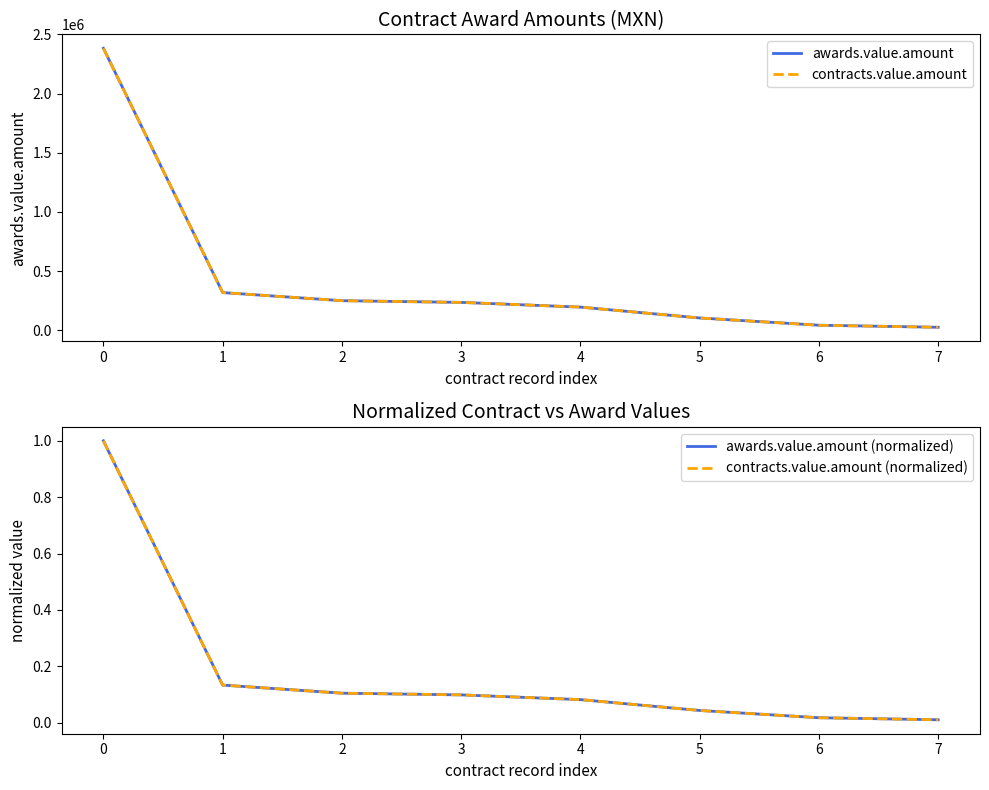

Which series has the largest range (max minus min)?

awards.value.amount